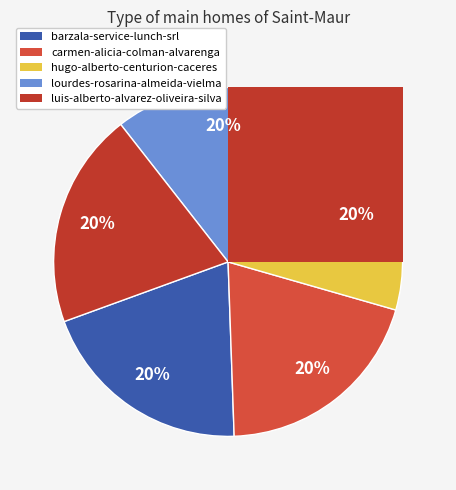

True or false: lourdes-rosarina-almeida-vielma accounts for 13% of the total.

False